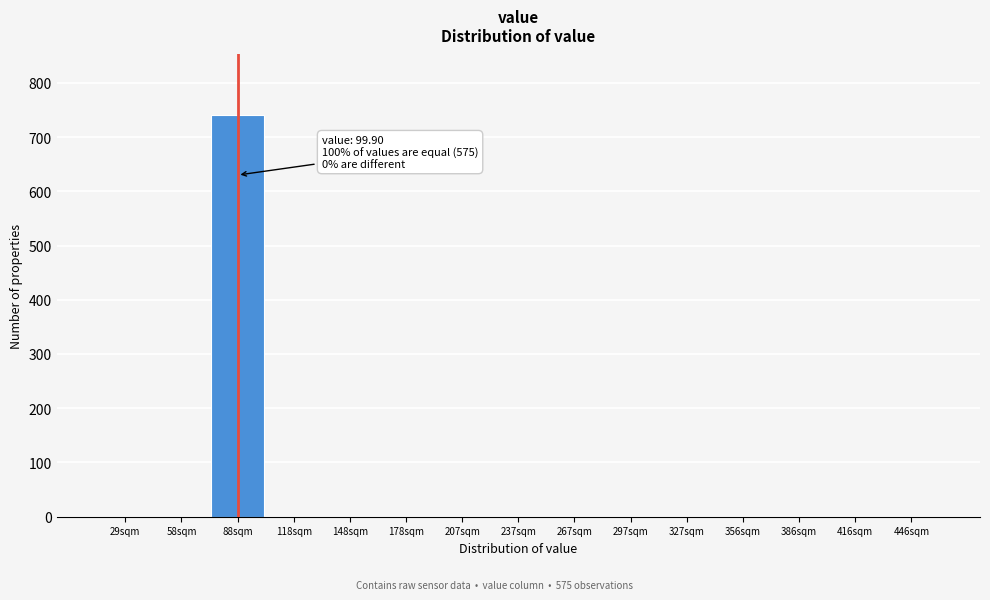

Reading left to right, what are all the values shown in this chart?

29sqm=0	58sqm=0	88sqm=741	118sqm=0	148sqm=0	178sqm=0	207sqm=0	237sqm=0	267sqm=0	297sqm=0	327sqm=0	356sqm=0	386sqm=0	416sqm=0	446sqm=0